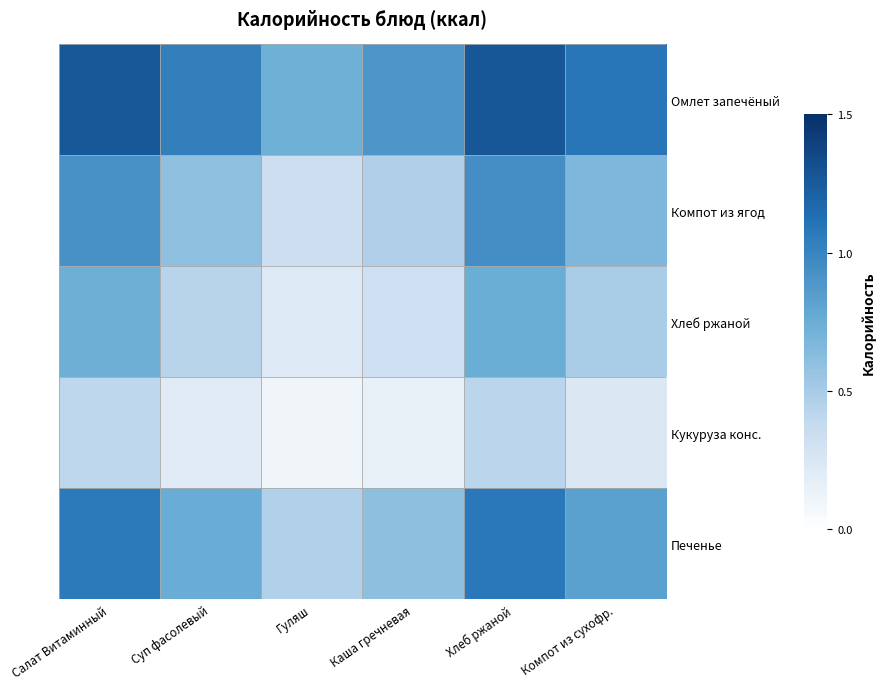

At Каша гречневая, list the series in order from smallest to largest.

Кукуруза конс., Хлеб ржаной, Компот из ягод, Печенье, Омлет запечёный